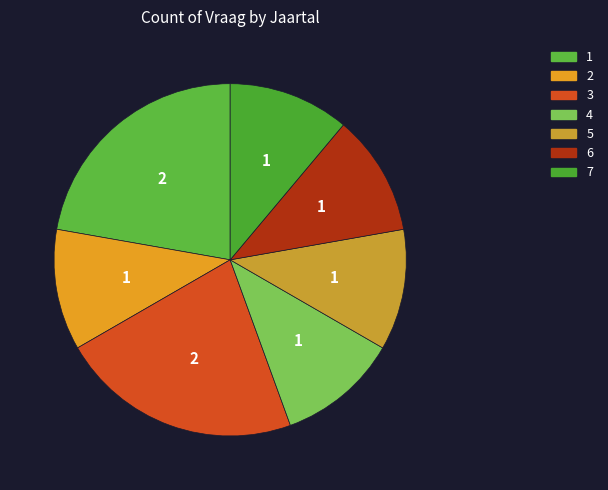

To the nearest percent, what percentage of the pie is 1?

22%